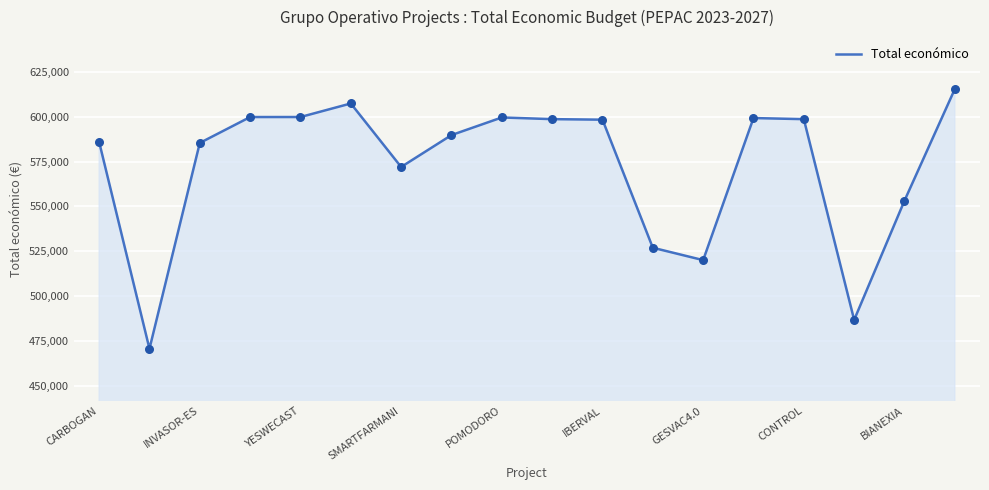

What is the maximum value shown in the chart?

615375